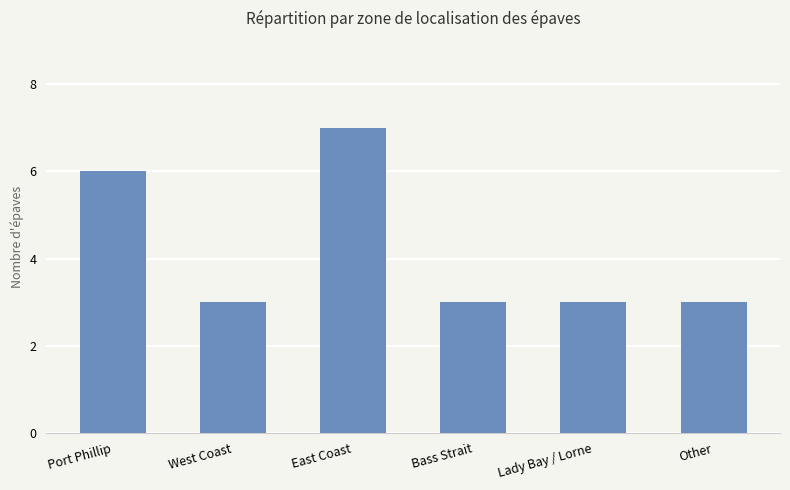

What is the difference between the second highest and second lowest values?

3